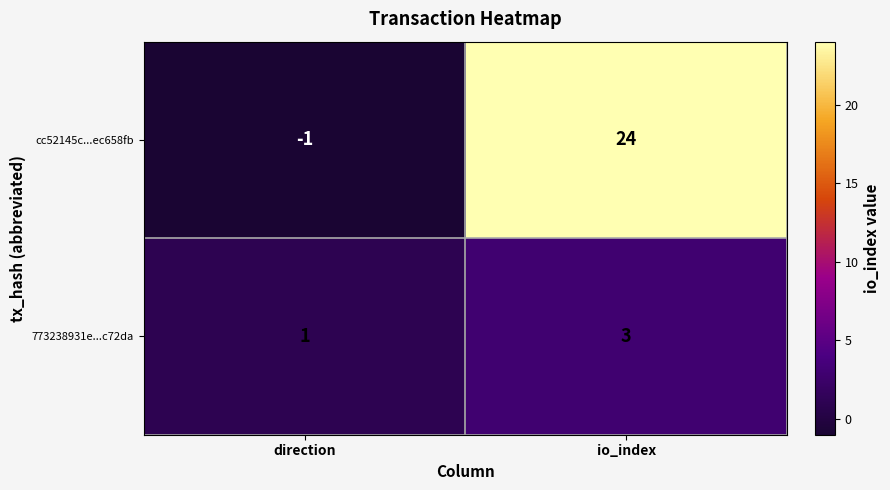

Which series has the largest total across all categories?

cc52145c...ec658fb